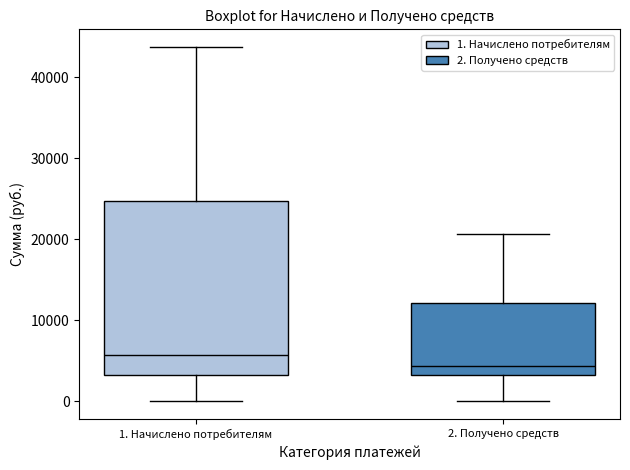

Which box has the lowest median line?

2. Получено средств